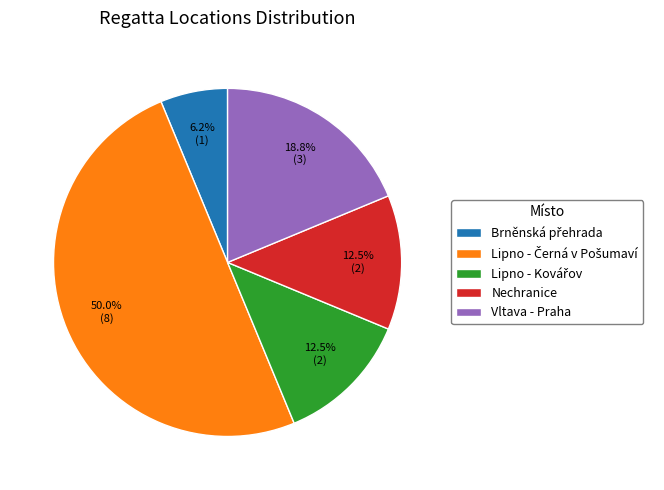

What portion of the pie excludes Nechranice?

87.5%